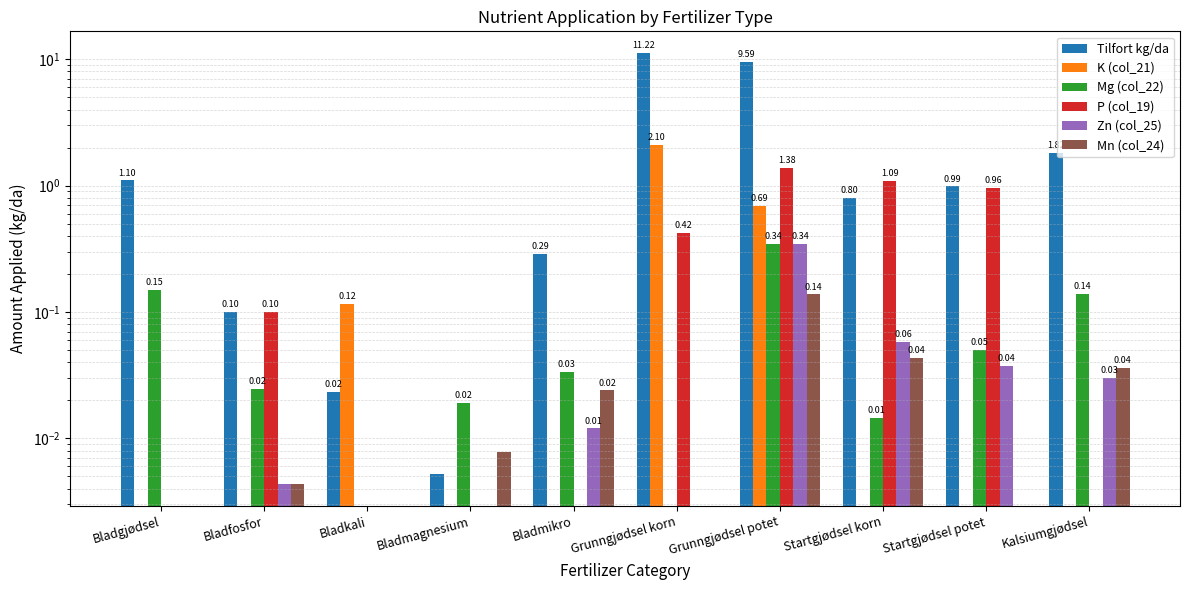

Is it true that K (col_21) equals 2.1 at Grunngjødsel korn?

True